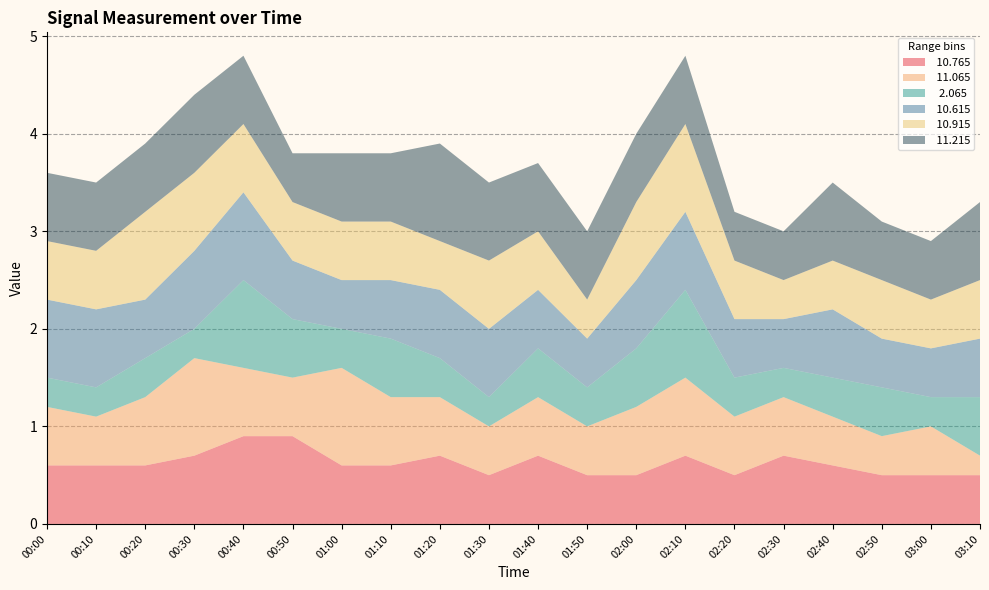

Reading left to right, transcribe all the data shown in this chart.

 10.765: 0.6	0.6	0.6	0.7	0.9	0.9	0.6	0.6	0.7	0.5	0.7	0.5	0.5	0.7	0.5	0.7	0.6	0.5	0.5	0.5
 11.065: 0.6	0.5	0.7	1.0	0.7	0.6	1.0	0.7	0.6	0.5	0.6	0.5	0.7	0.8	0.6	0.6	0.5	0.4	0.5	0.2
  2.065: 0.3	0.3	0.4	0.3	0.9	0.6	0.4	0.6	0.4	0.3	0.5	0.4	0.6	0.9	0.4	0.3	0.4	0.5	0.3	0.6
 10.615: 0.8	0.8	0.6	0.8	0.9	0.6	0.5	0.6	0.7	0.7	0.6	0.5	0.7	0.8	0.6	0.5	0.7	0.5	0.5	0.6
 10.915: 0.6	0.6	0.9	0.8	0.7	0.6	0.6	0.6	0.5	0.7	0.6	0.4	0.8	0.9	0.6	0.4	0.5	0.6	0.5	0.6
 11.215: 0.7	0.7	0.7	0.8	0.7	0.5	0.7	0.7	1.0	0.8	0.7	0.7	0.7	0.7	0.5	0.5	0.8	0.6	0.6	0.8